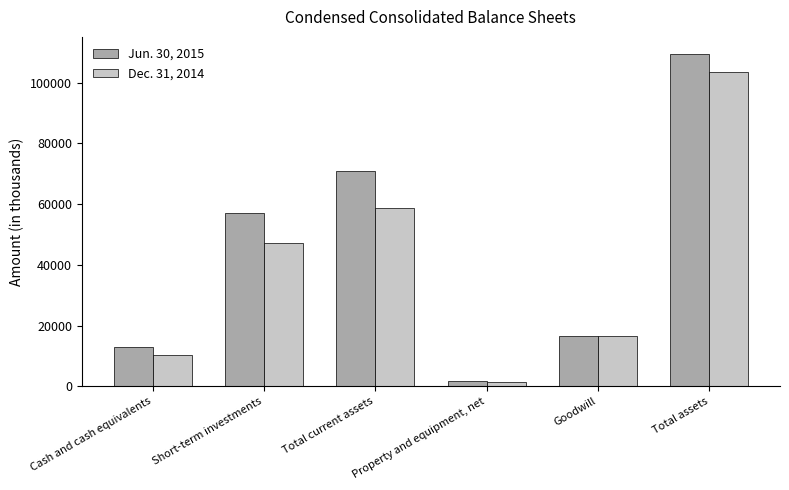

Reading left to right, list all the values displayed in this chart.

Jun. 30, 2015: 12873	57080	70847	1814	16659	109575
Dec. 31, 2014: 10454	47217	58857	1576	16659	103411